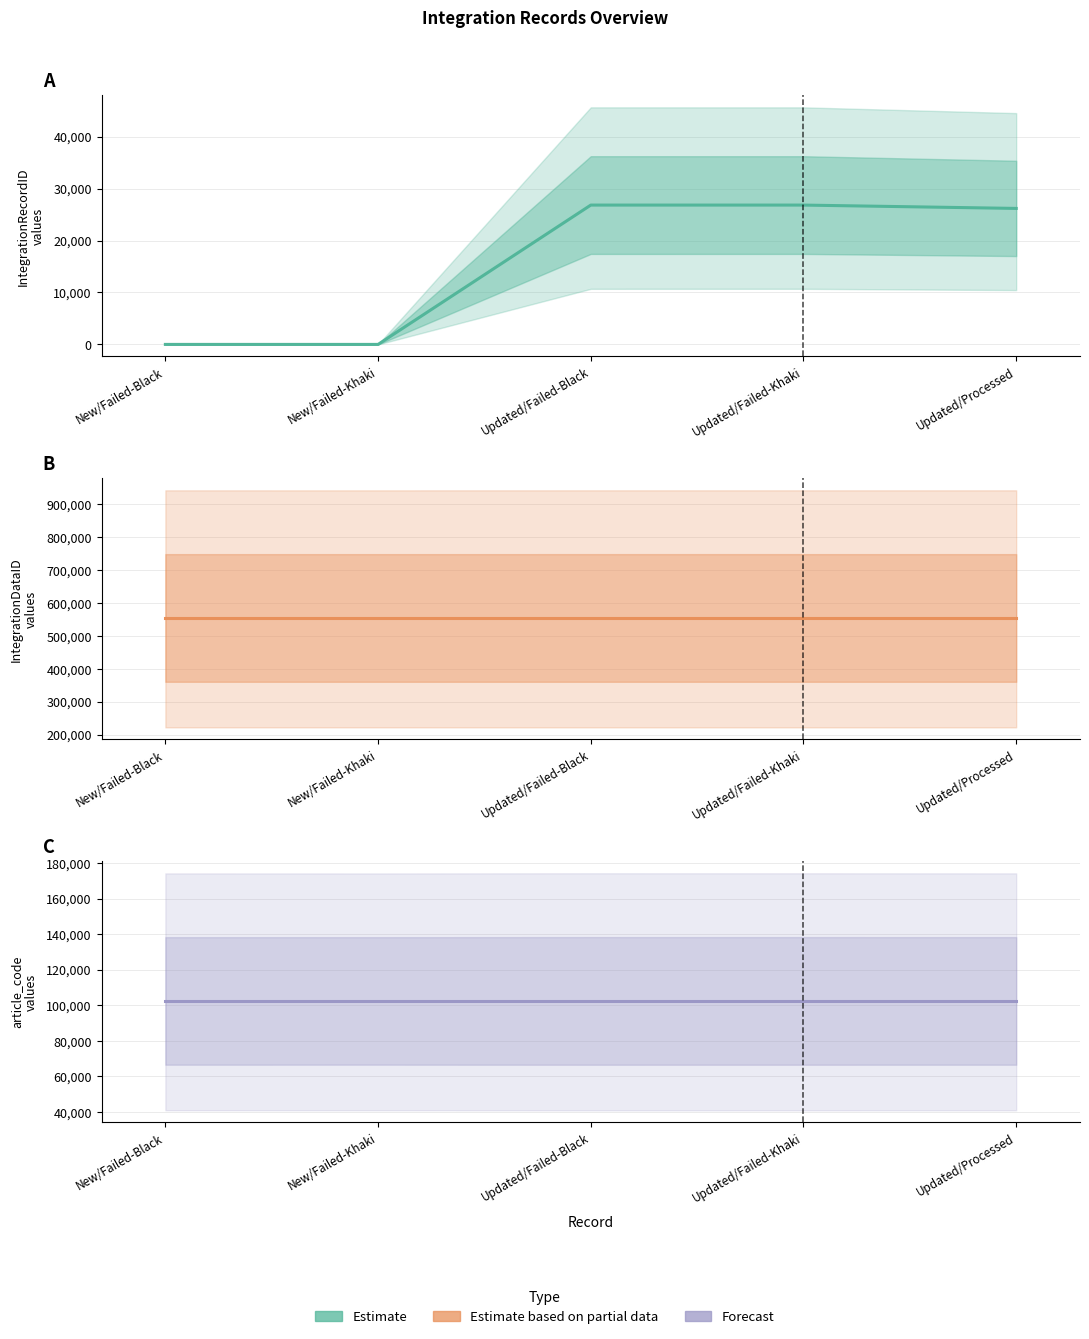

The Estimate series shows 26831 at Updated/Failed-Black. True or false?

True